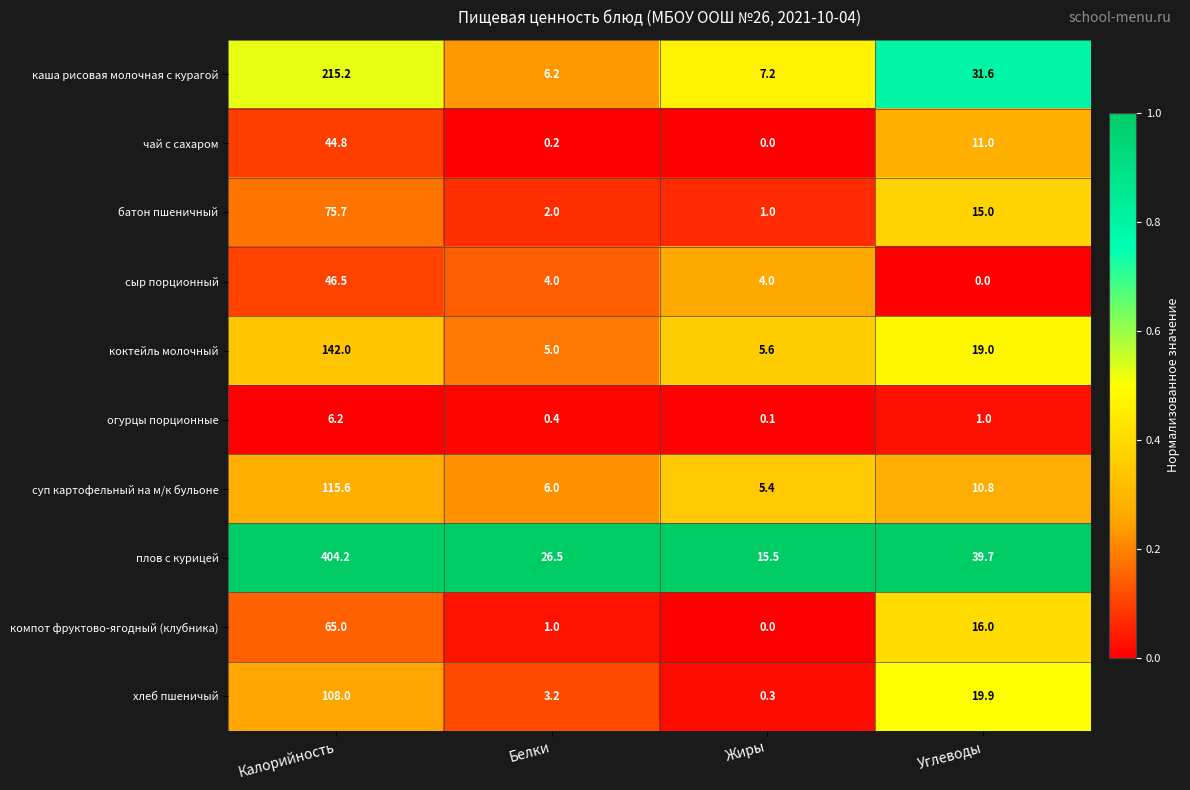

Where does the плов с курицей series first go above 39?

Калорийность